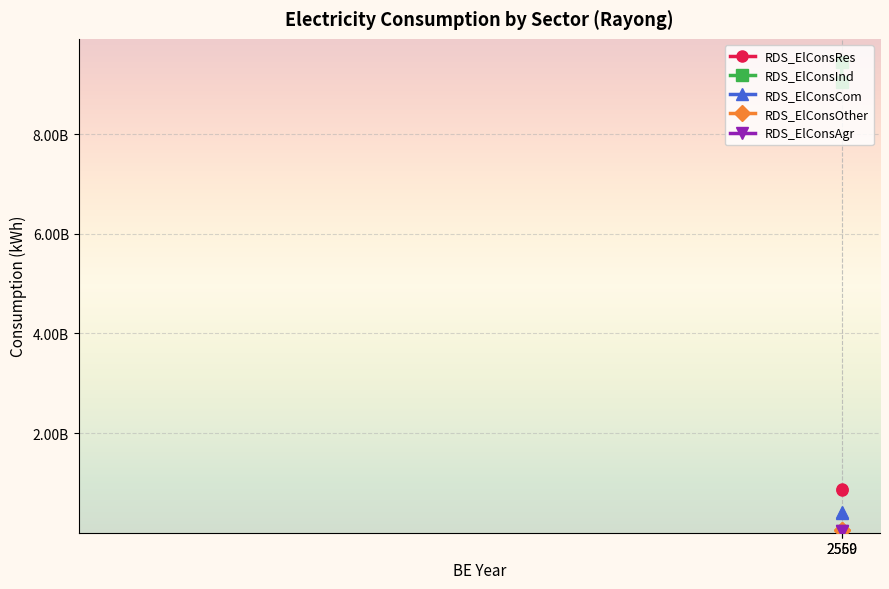

Count the RDS_ElConsRes values in the range 863117069 to 881118395.

2